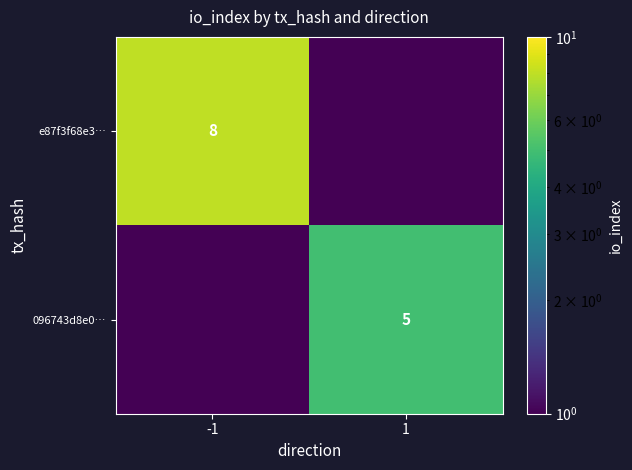

True or false: 096743d8e0… has a value of 5.0 at 1.

True